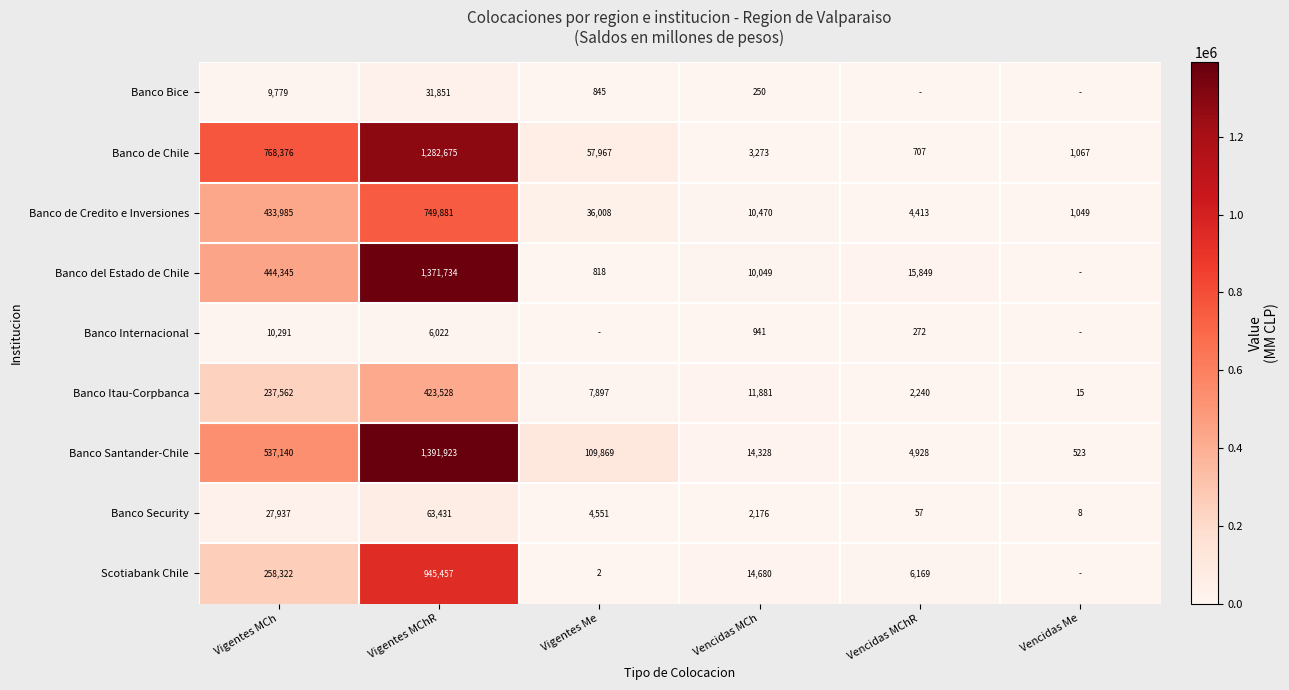

Which category has the highest value in the Banco de Chile series?

Vigentes MChR